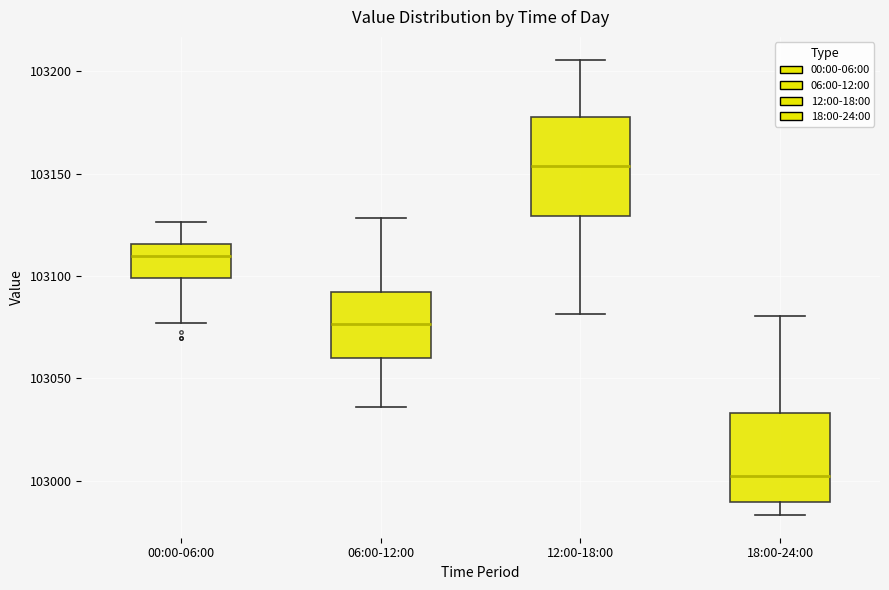

Where is the upper edge of the box for 06:00-12:00 on the y-axis? The values are not printed on the chart, so give them approximately, as read against the axis.

103090